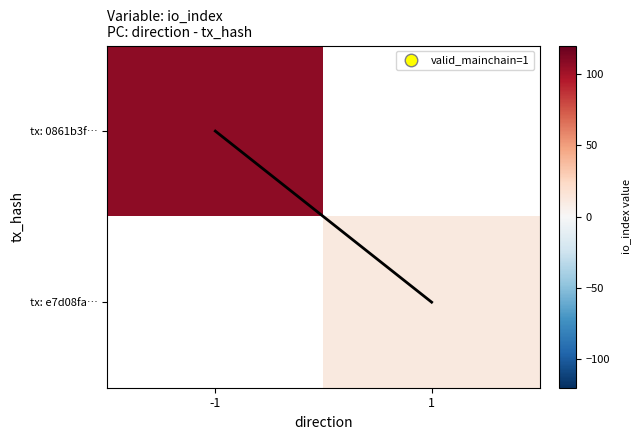

At how many categories does at least one series exceed 79?

1